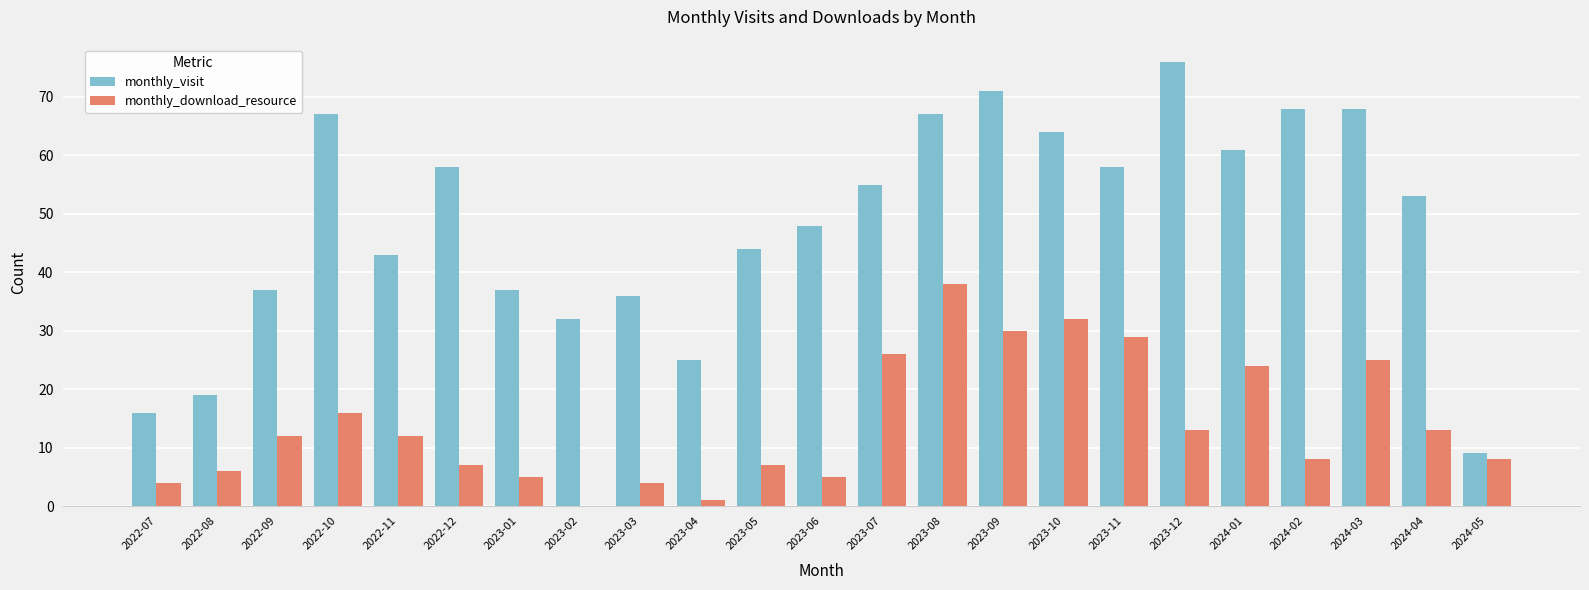

How many groups of bars are there?

23